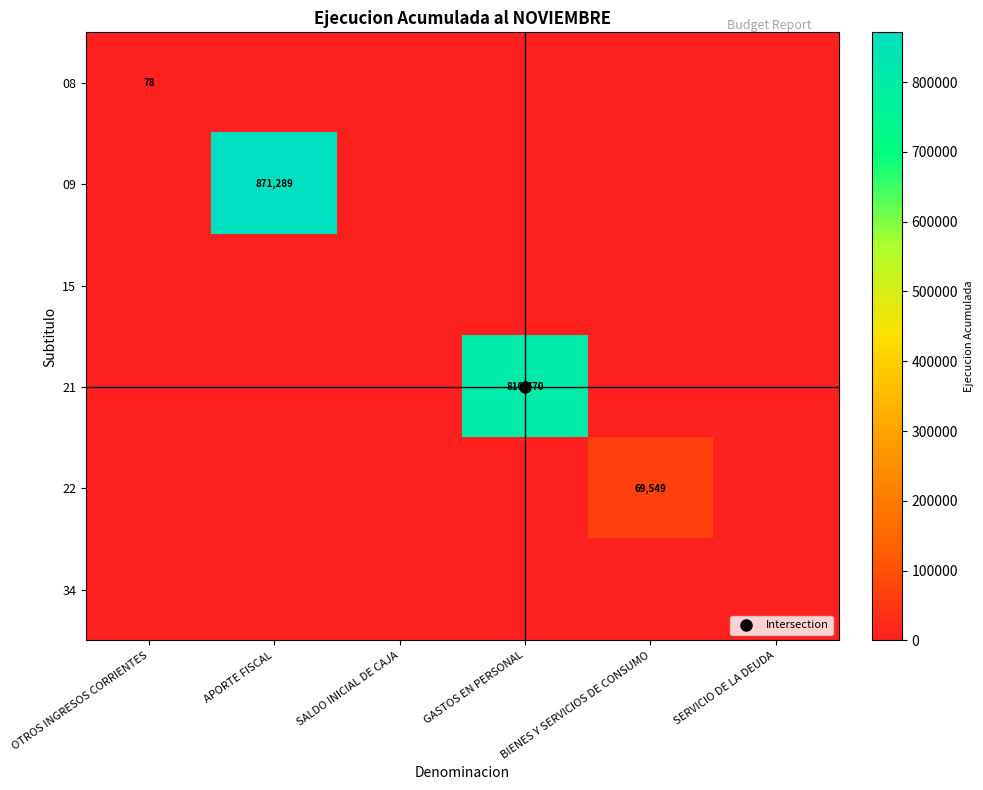

The 22 series shows -44653 at OTROS INGRESOS CORRIENTES. True or false?

False